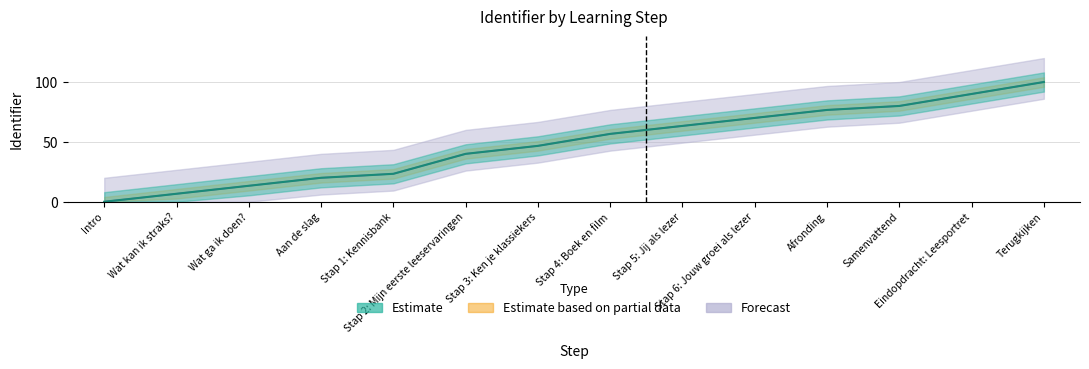

What position from the right is Samenvattend?

3